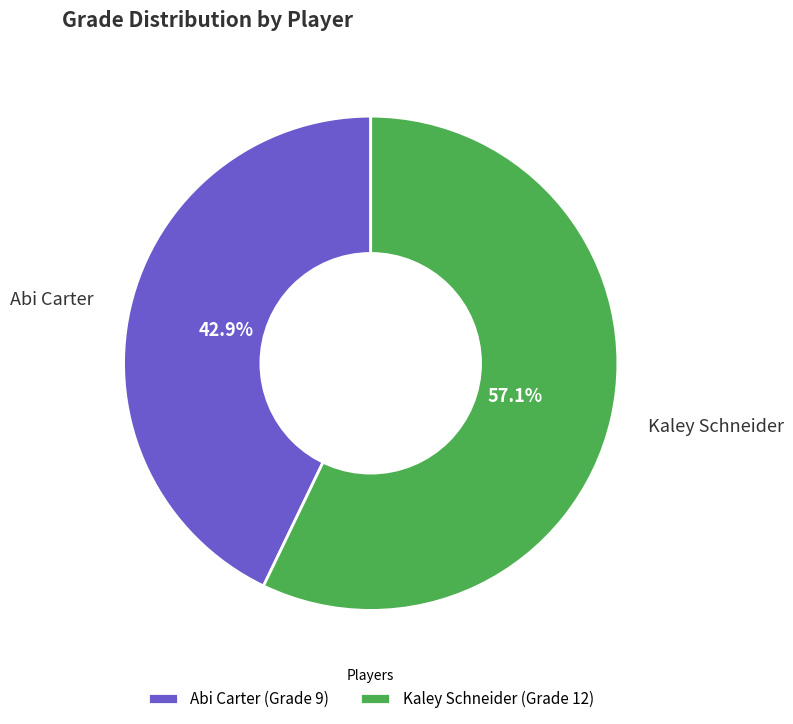

Count the number of slices in the pie.

2